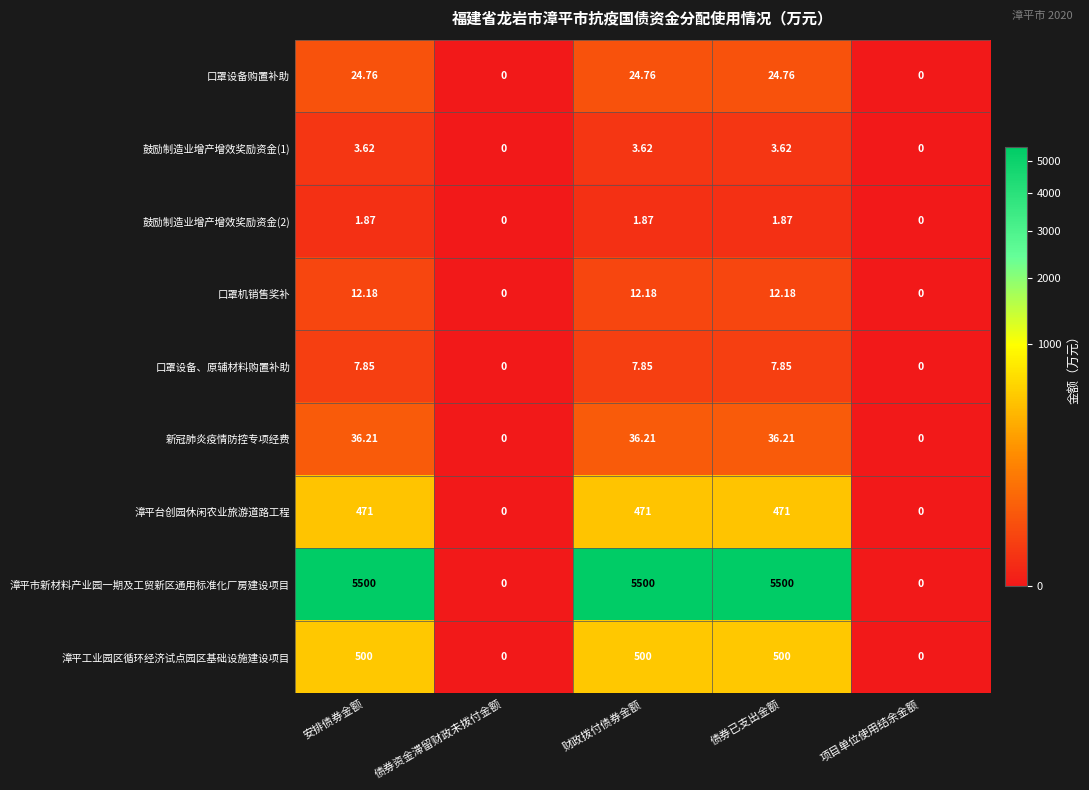

What is the spread (max minus min) of values at 财政拨付债券金额?

5498.1